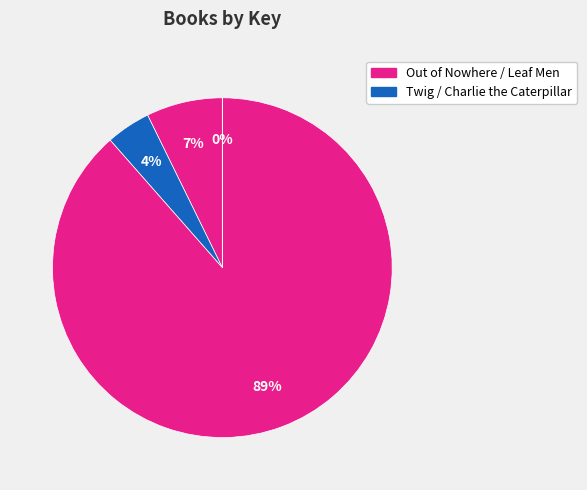

Rank the categories by value from lowest to highest.

Charlie the Caterpillar, Twig, Out of Nowhere, Leaf Men